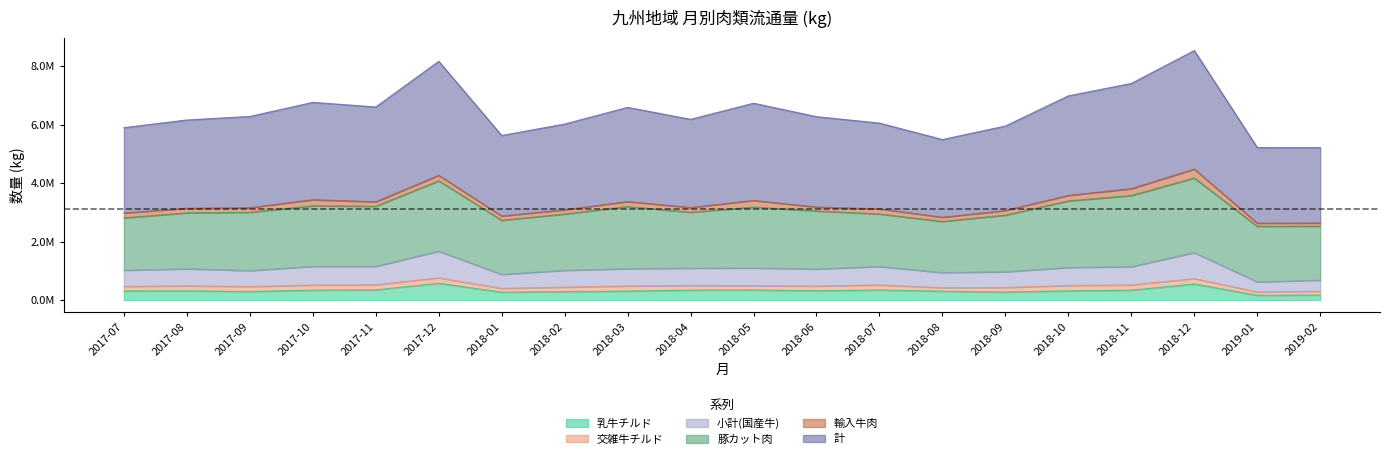

How many interior local valleys does the 小計(国産牛) series have?

5